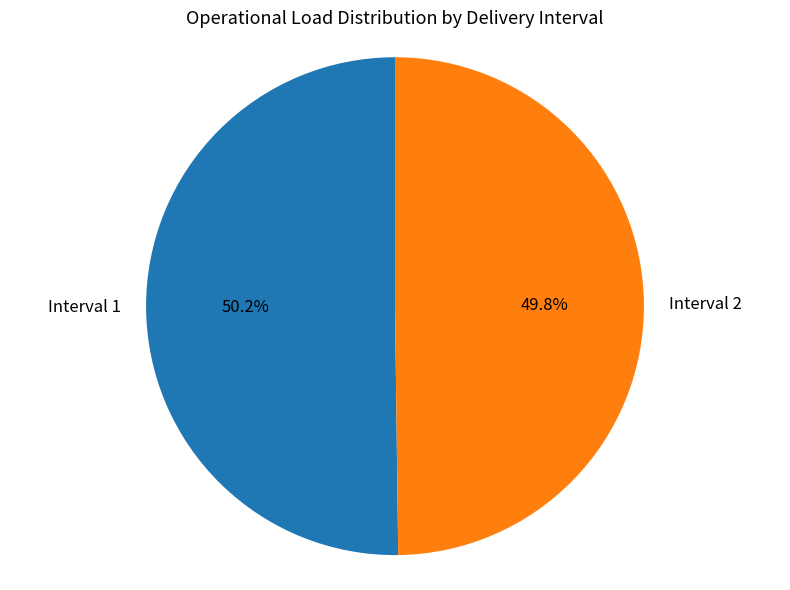

To the nearest percent, what is the difference between the largest and smallest slice percentages?

0%